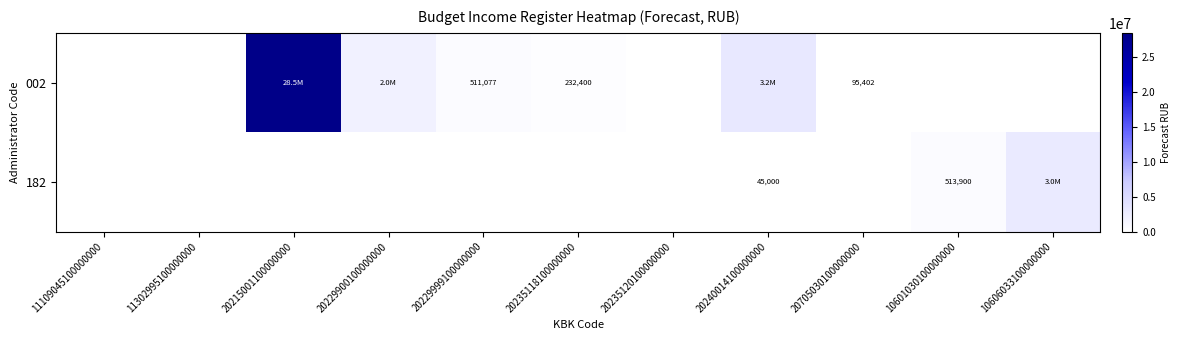

The 182 series shows 218527 at 10601030100000000. True or false?

False